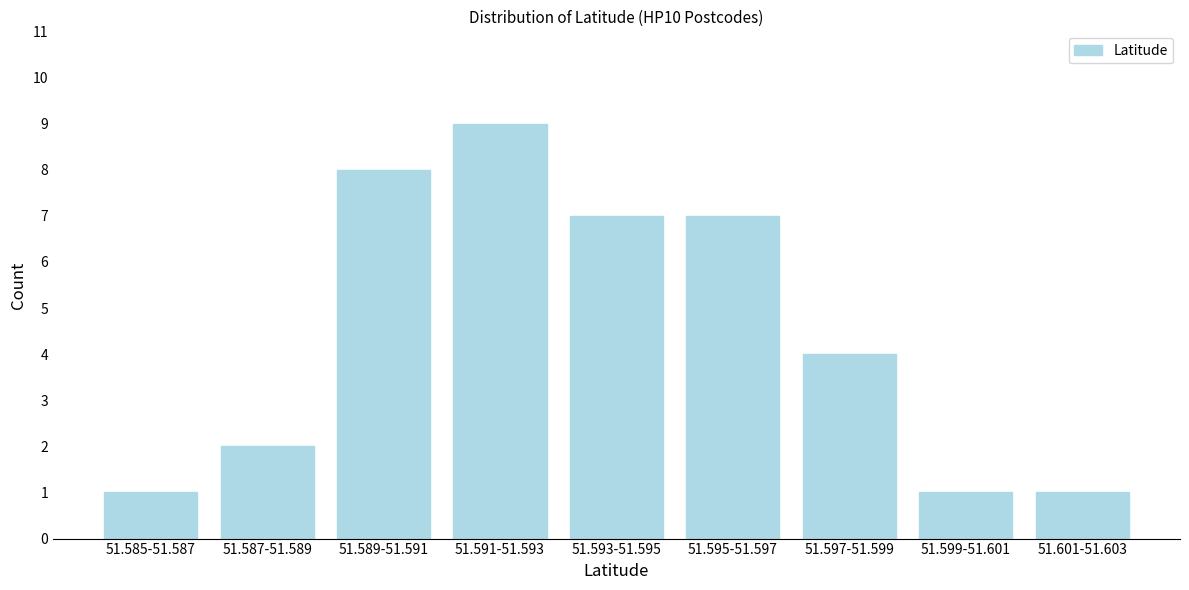

Reading left to right, what are all the values shown in this chart?

51.585-51.587=1	51.587-51.589=2	51.589-51.591=8	51.591-51.593=9	51.593-51.595=7	51.595-51.597=7	51.597-51.599=4	51.599-51.601=1	51.601-51.603=1